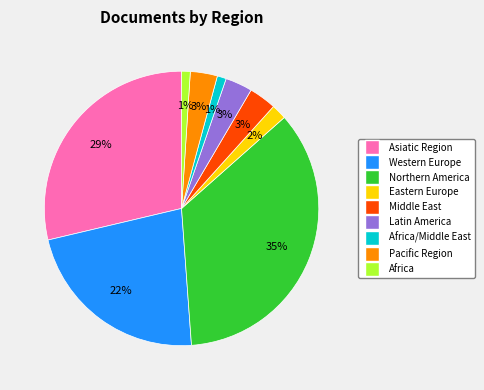

Is there a majority slice in this chart?

No